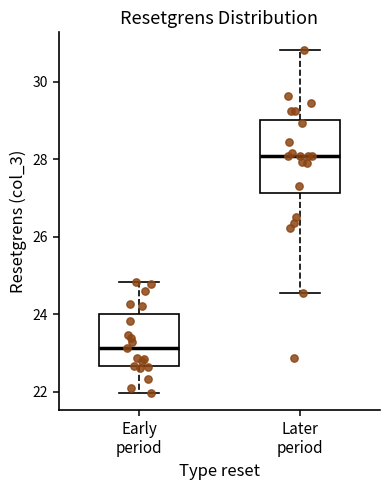

Where does the upper whisker of the box for Later period end on the y-axis? The values are not printed on the chart, so give them approximately, as read against the axis.

30.8